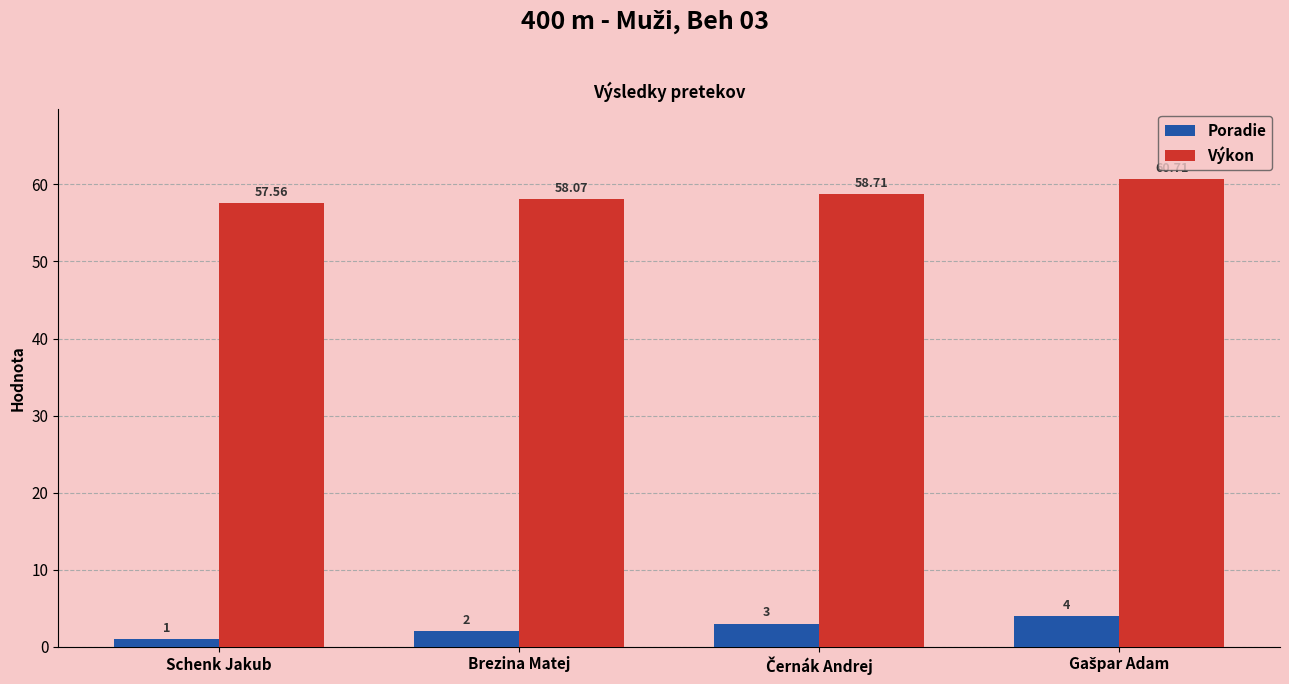

Which label corresponds to the smallest value in the chart?

Schenk Jakub